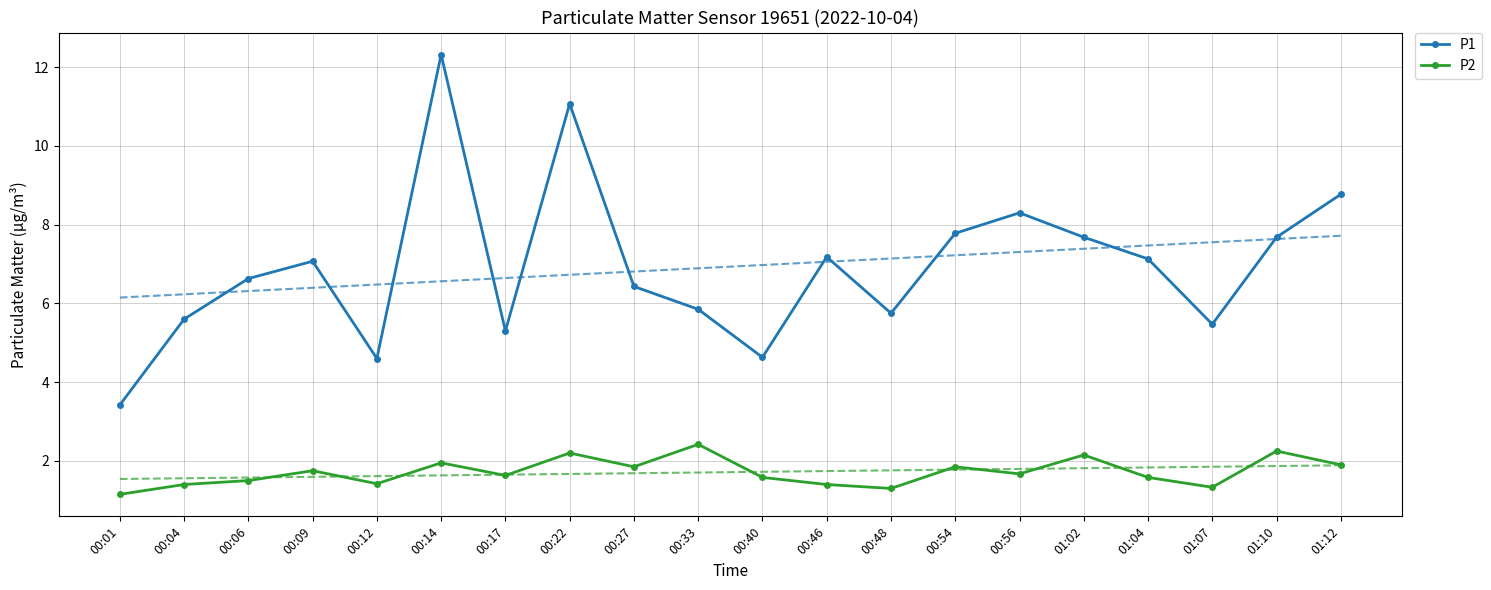

Where is the first local minimum for P2?

00:12